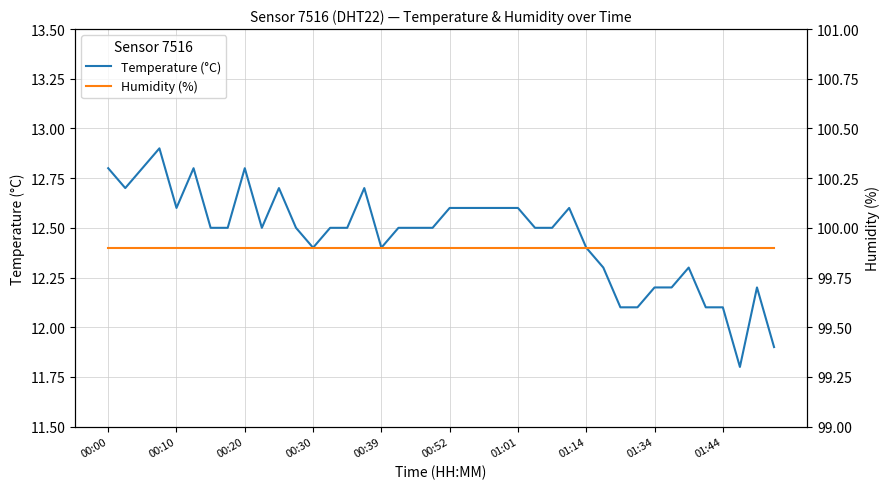

What is the minimum value for Temperature (°C)?

11.8